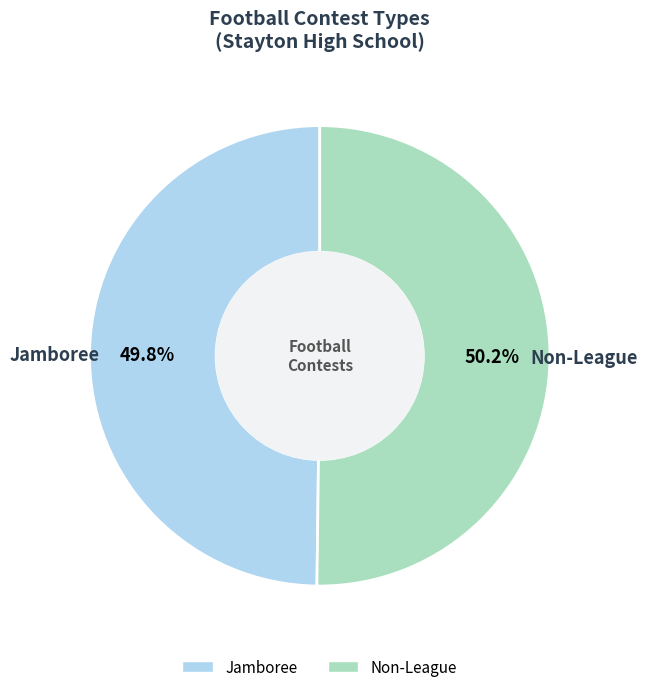

What is the ratio of the value at Non-League to the value at Jamboree?

1.0